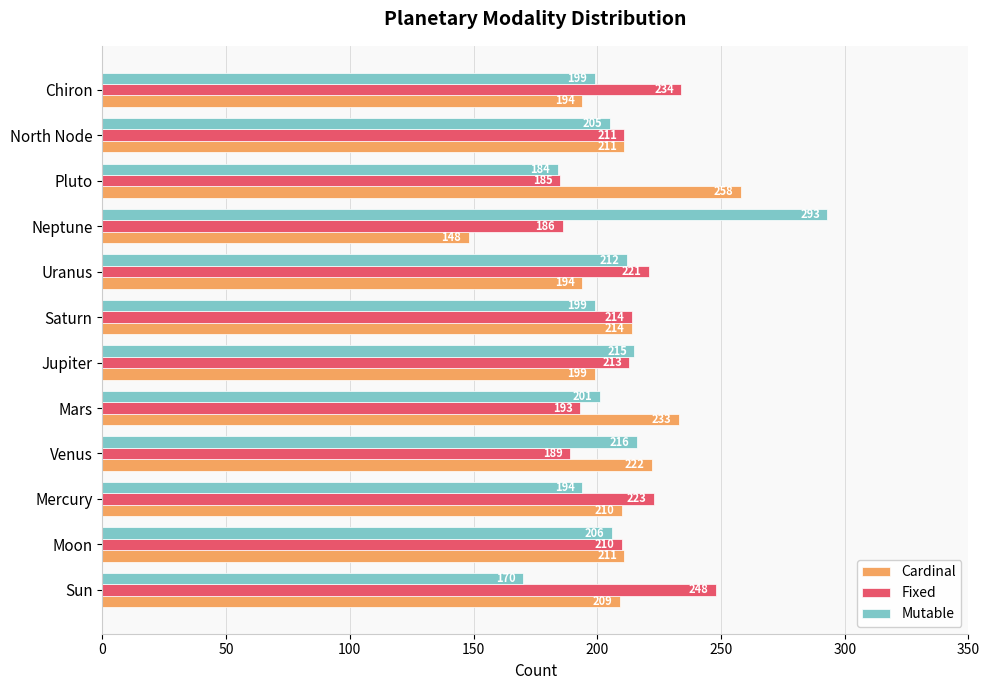

True or false: Mutable has a value of 216 at Venus.

True